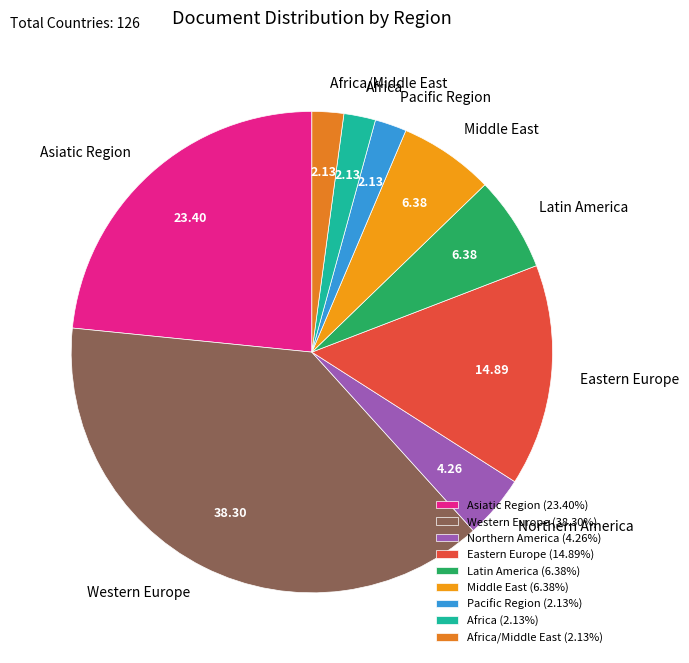

Is there any slice that represents more than half of the pie?

No